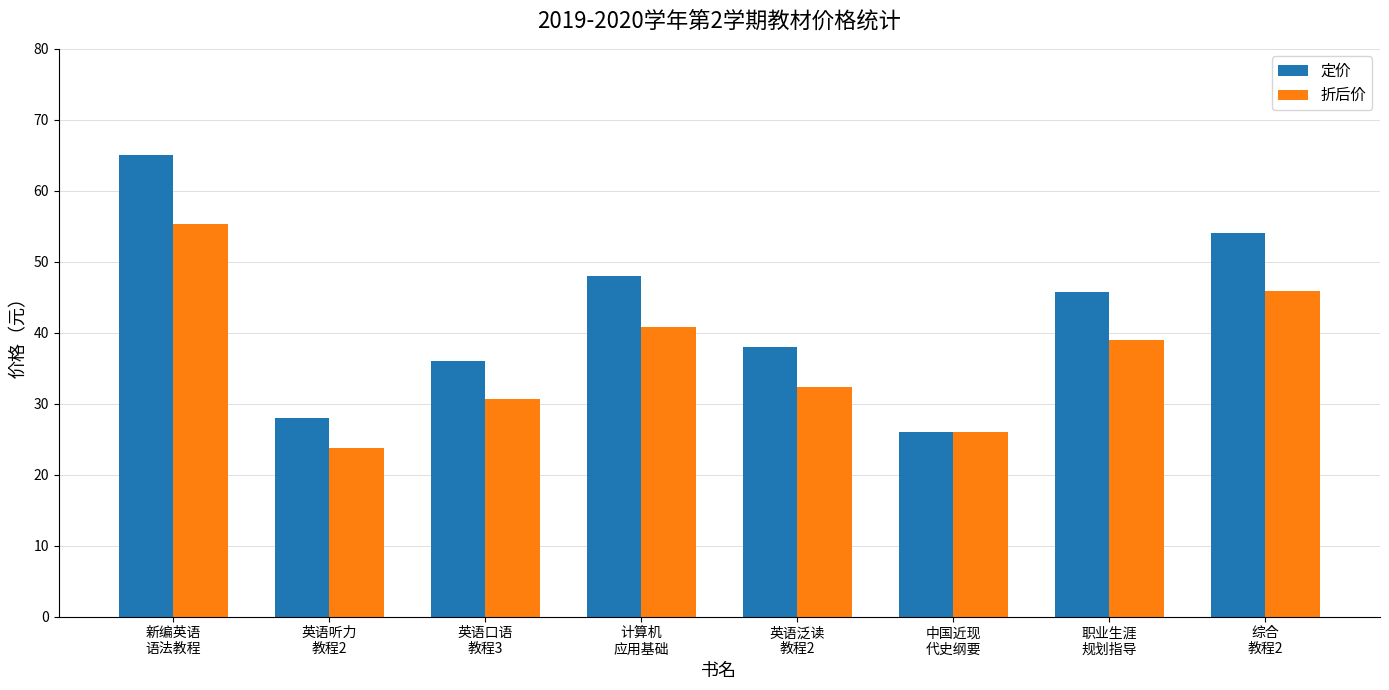

Which series has the widest spread of values?

定价